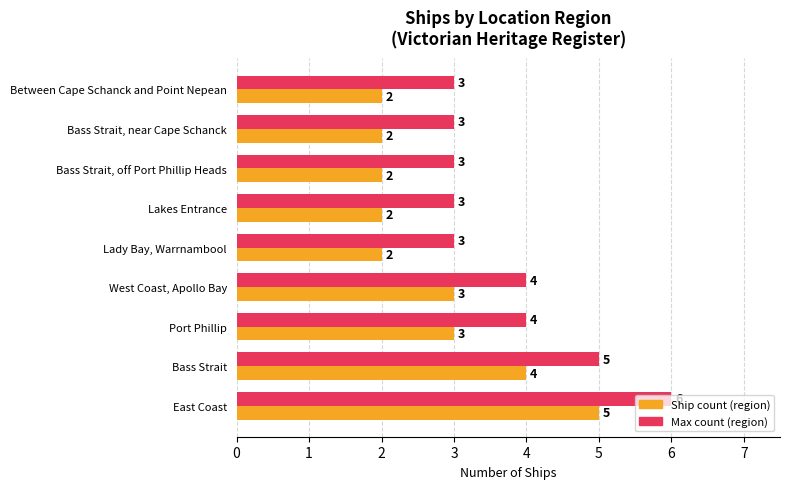

The value of Ship count (region) at Lady Bay, Warrnambool is 2. True or false?

True